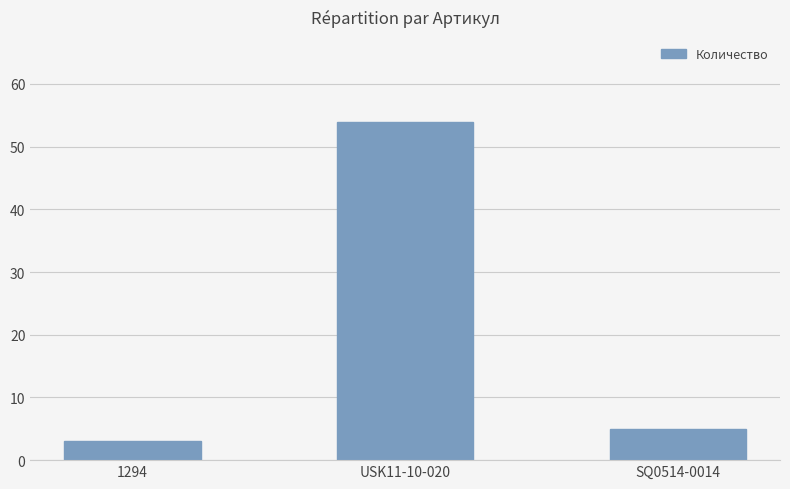

What is the approximate value at USK11-10-020?

54